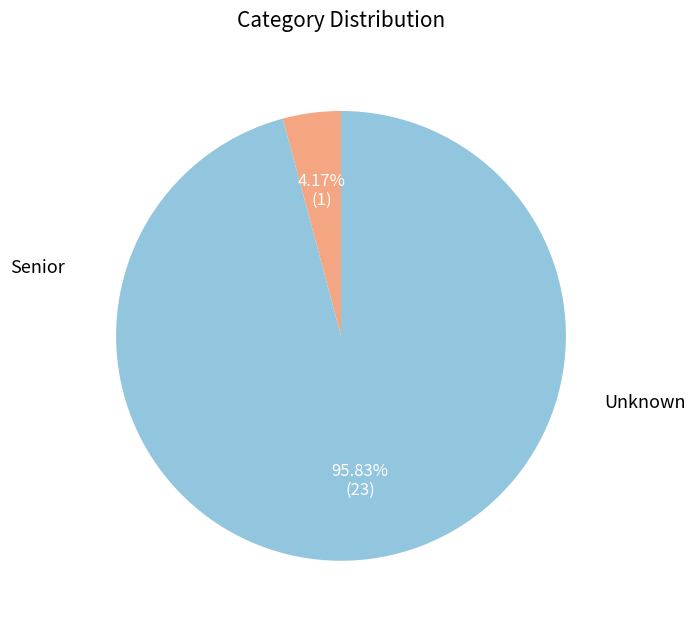

Count the number of slices in the pie.

2